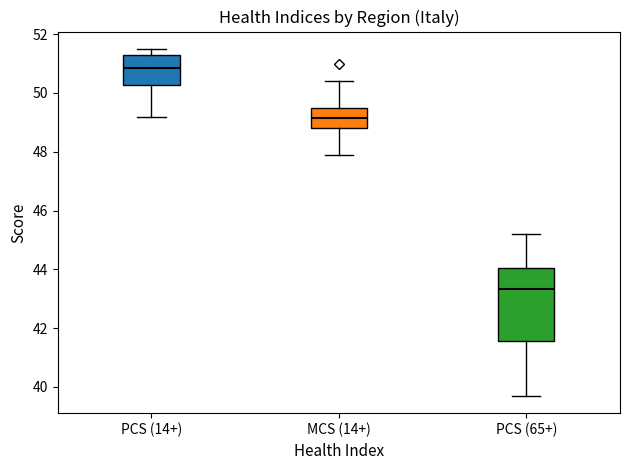

Which box has the highest median line?

PCS (14+)